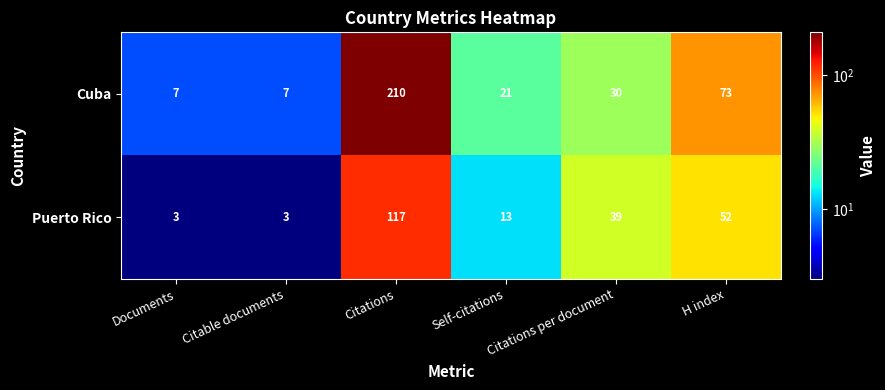

Which series has the largest range (max minus min)?

Cuba